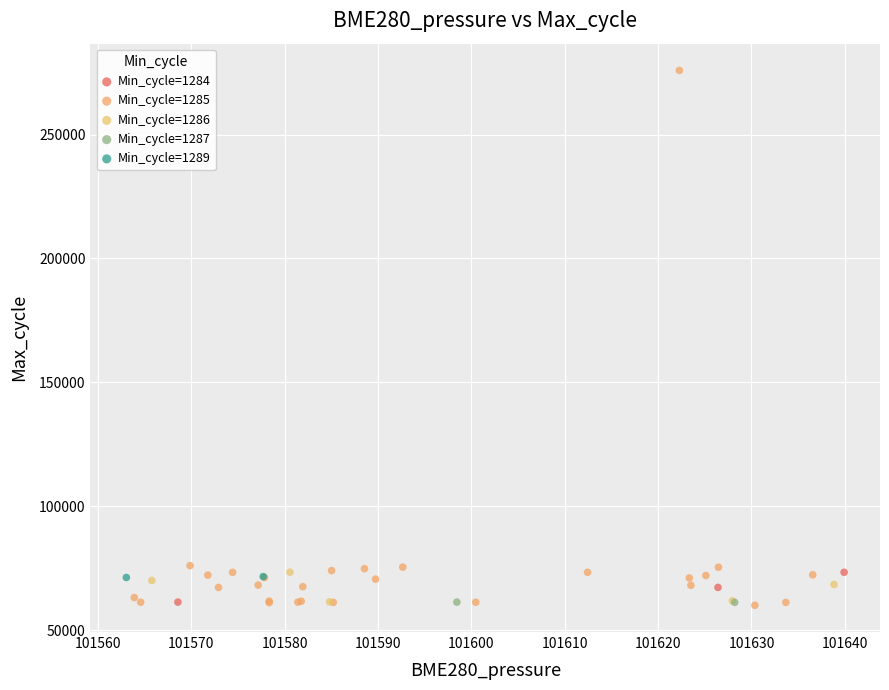

Which series reaches the maximum Y coordinate?

Min_cycle=1285